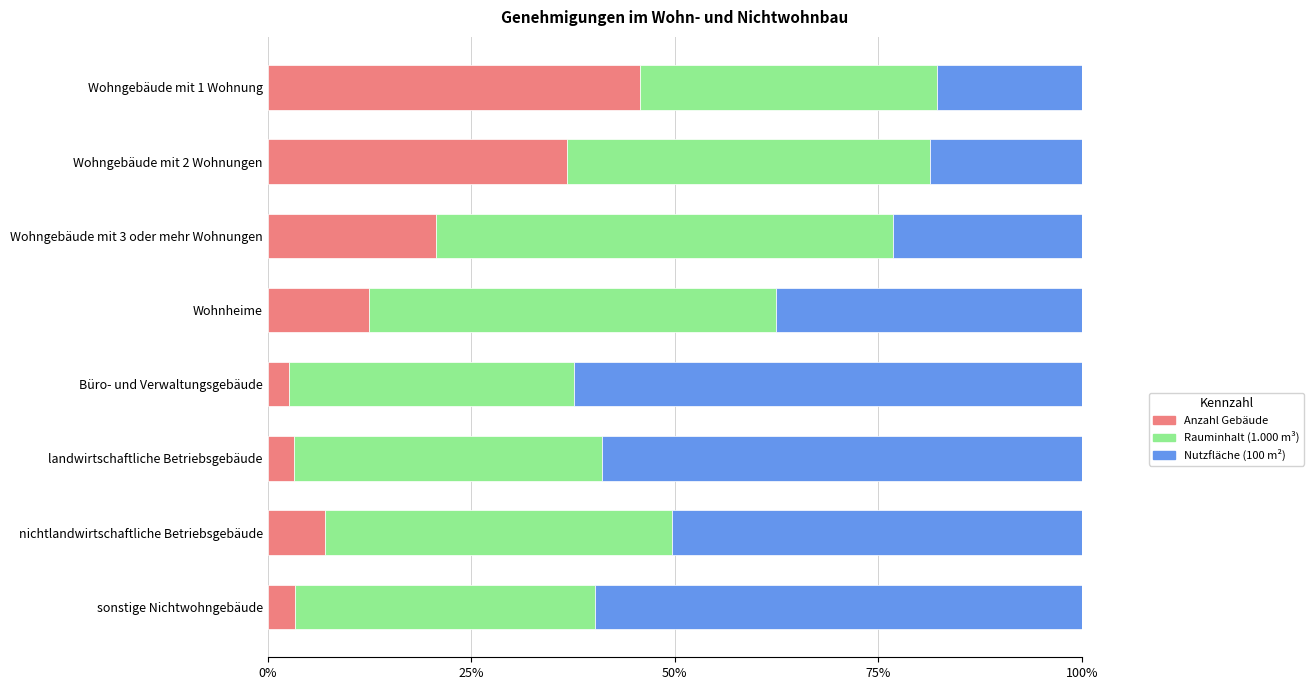

What is the total value across all series at Büro- und Verwaltungsgebäude?

100.0